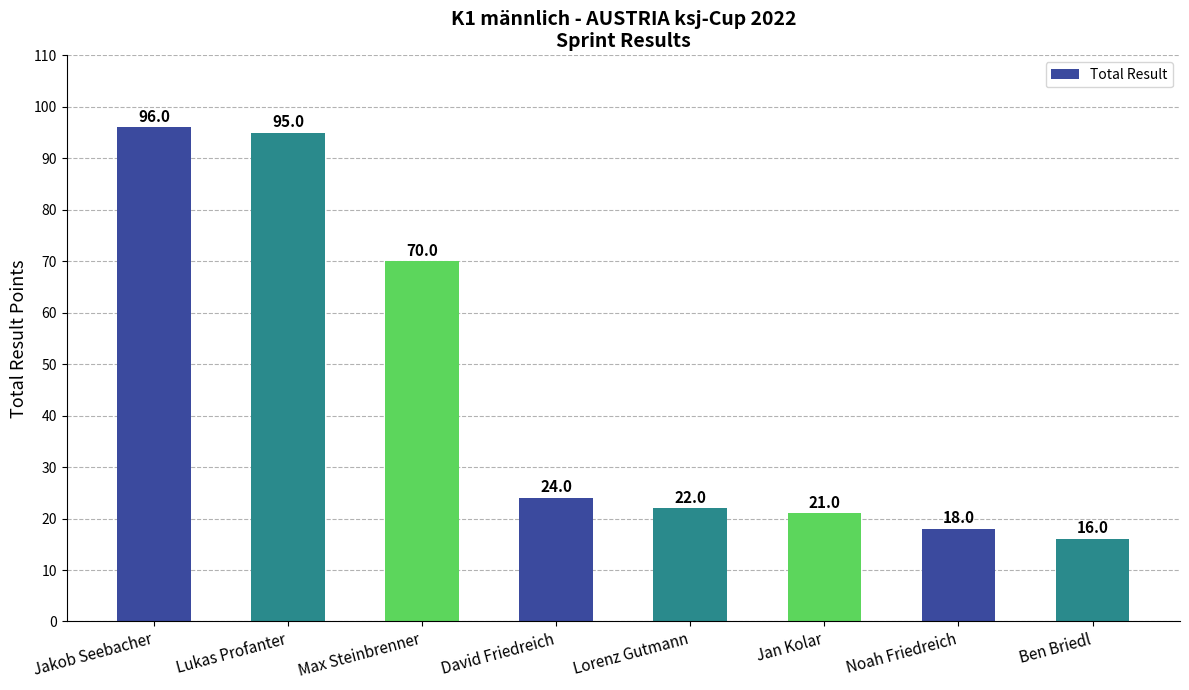

Are the bars grouped side by side (vs. stacked)?

No